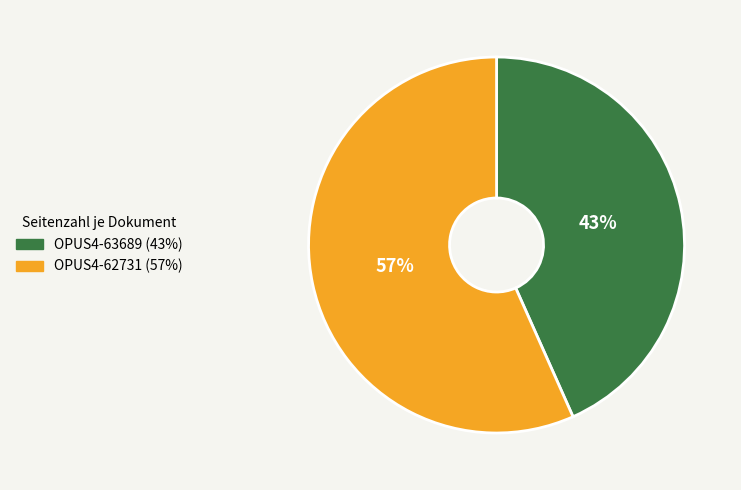

True or false: OPUS4-62731 accounts for 42% of the total.

False